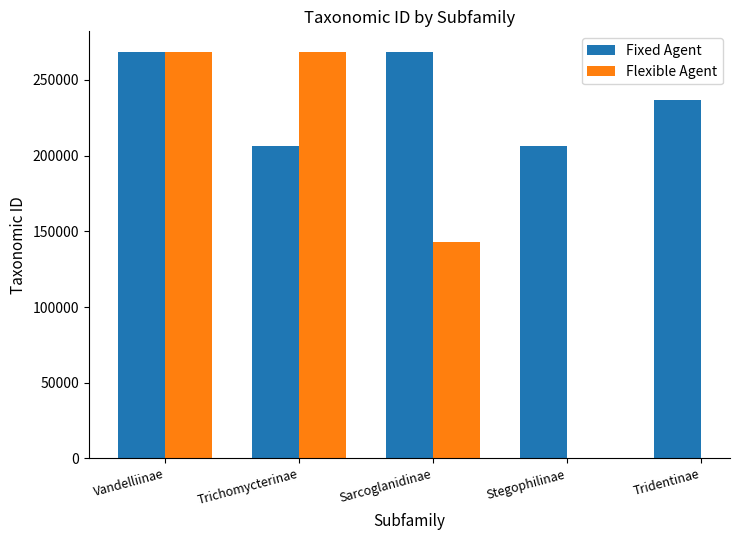

What is the lowest value of the Fixed Agent series?

206265